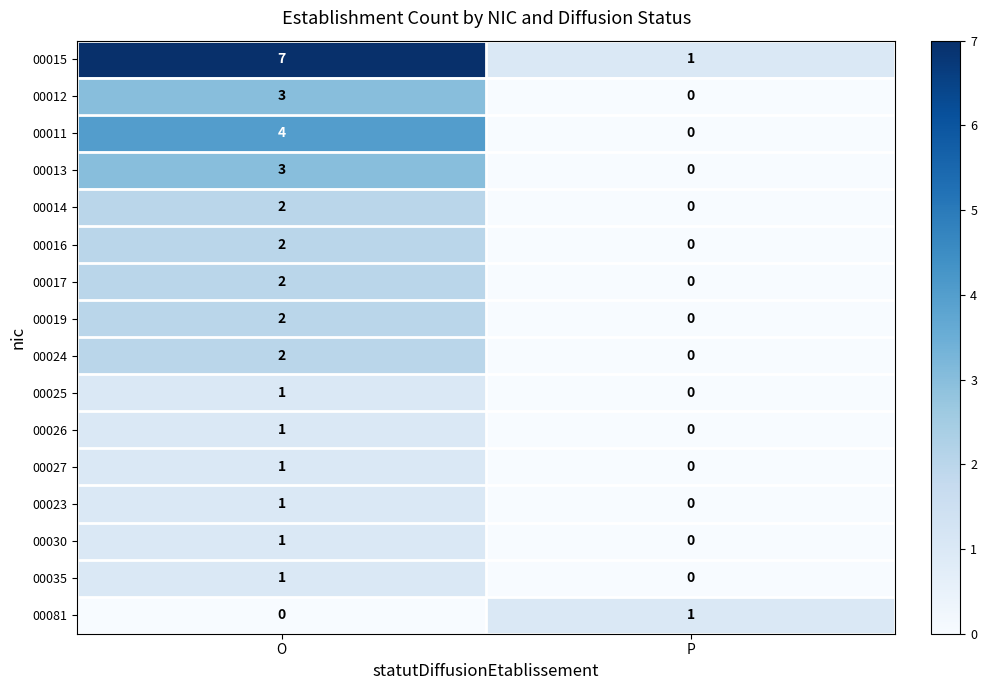

At which label does 00035 reach its minimum?

P